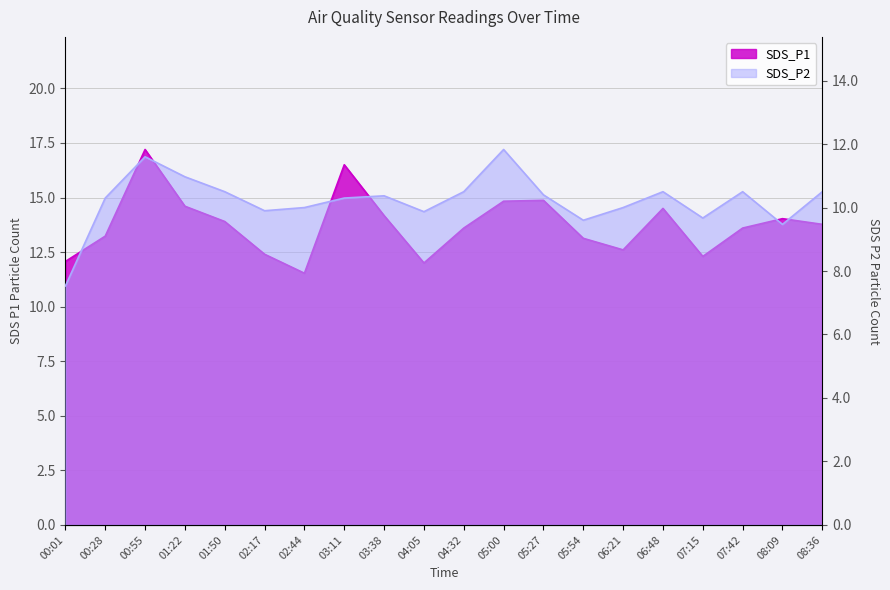

Which series has the widest spread of values?

SDS_P1